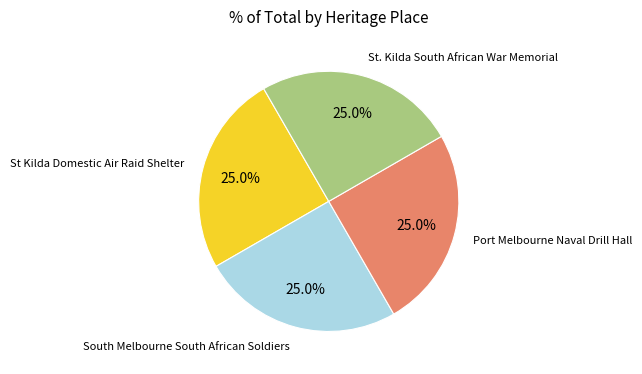

Is there a majority slice in this chart?

No